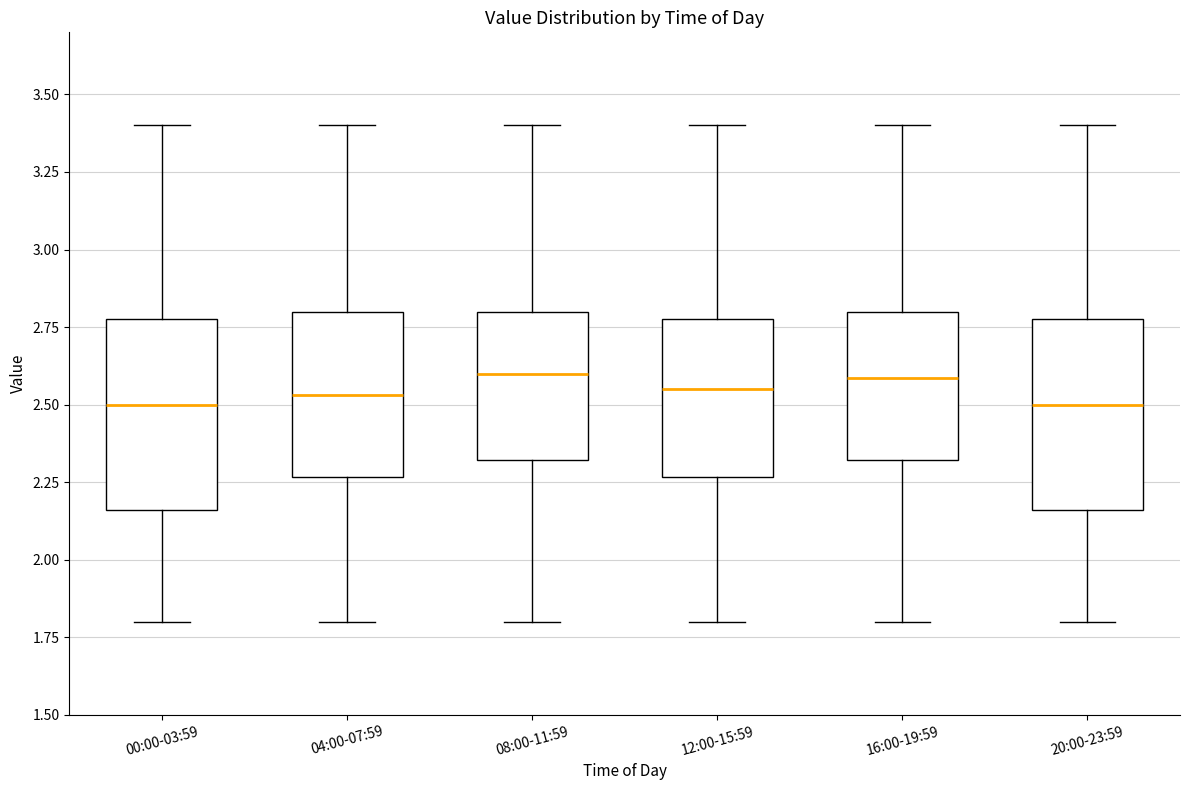

Reading left to right, read every box against the y-axis: the position of its median line, the range the box covers, and the ends of its whiskers. The values are not printed on the chart, so give them approximately, as read against the axis.

00:00-03:59: median 2.50, box 2.15 to 2.80, whiskers 1.80 to 3.40
04:00-07:59: median 2.55, box 2.25 to 2.80, whiskers 1.80 to 3.40
08:00-11:59: median 2.60, box 2.30 to 2.80, whiskers 1.80 to 3.40
12:00-15:59: median 2.55, box 2.25 to 2.80, whiskers 1.80 to 3.40
16:00-19:59: median 2.60, box 2.30 to 2.80, whiskers 1.80 to 3.40
20:00-23:59: median 2.50, box 2.15 to 2.80, whiskers 1.80 to 3.40